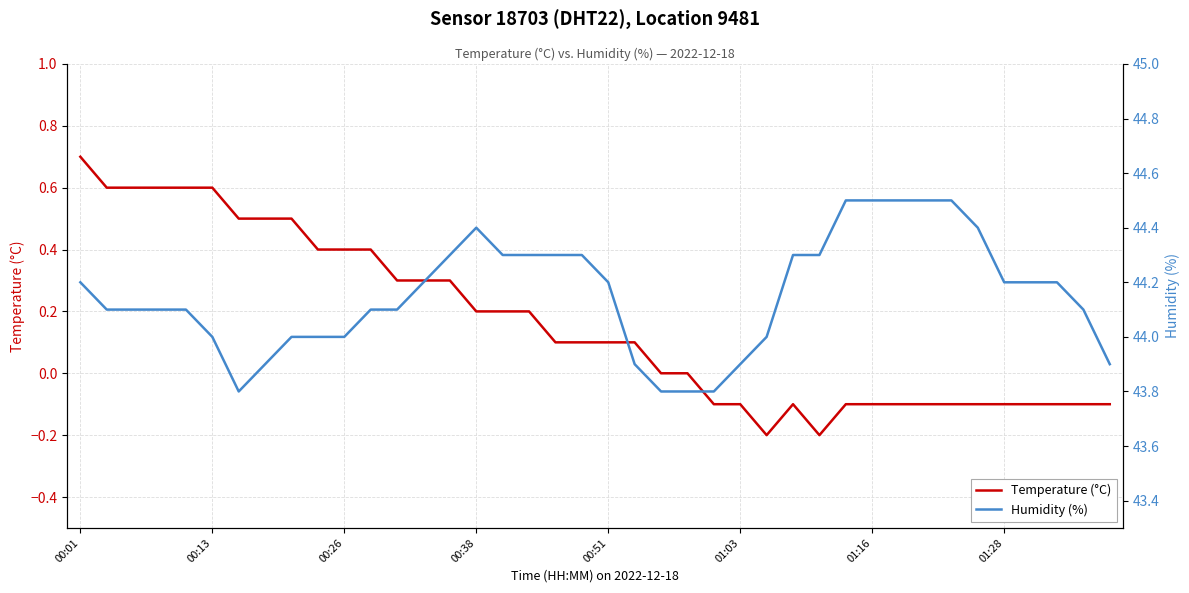

The Humidity (%) series shows 57.9 at 31. True or false?

False